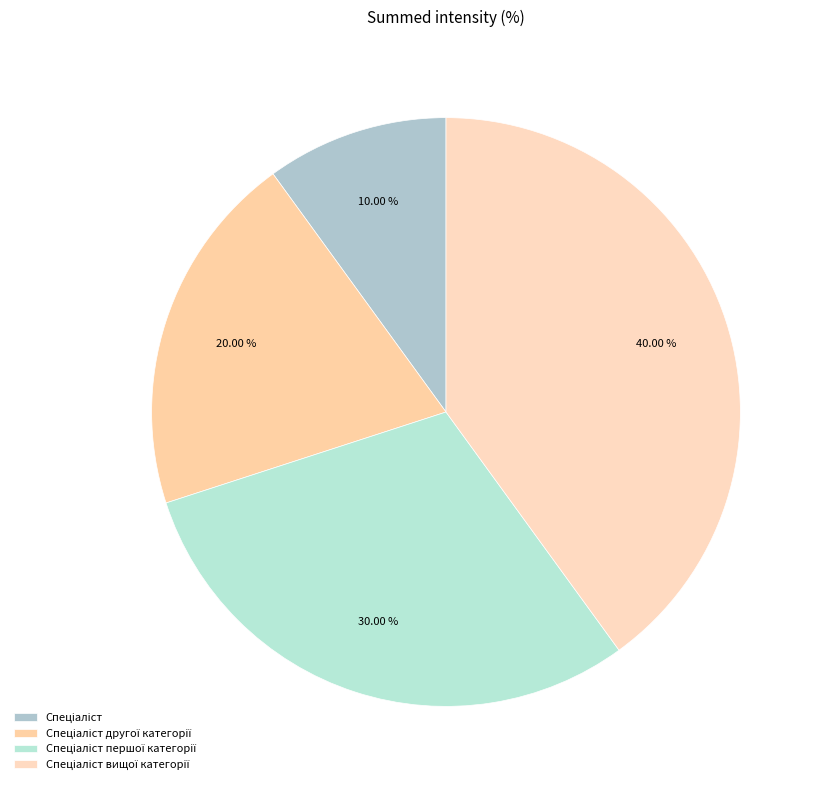

How much of the chart is everything except Спеціаліст?

90.0%